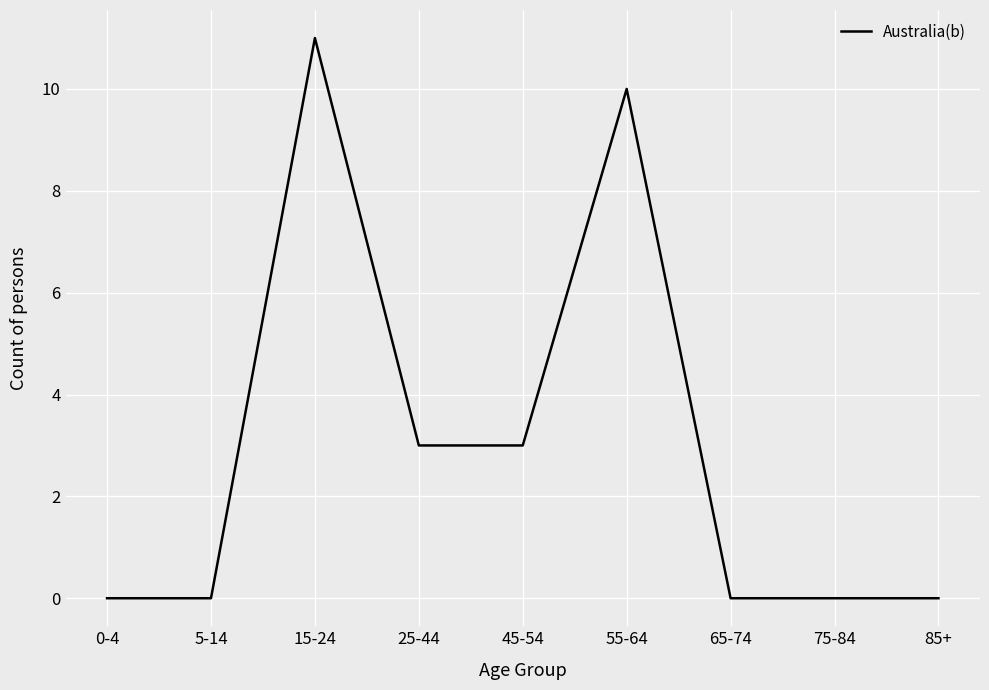

What is the sum of all values?

27